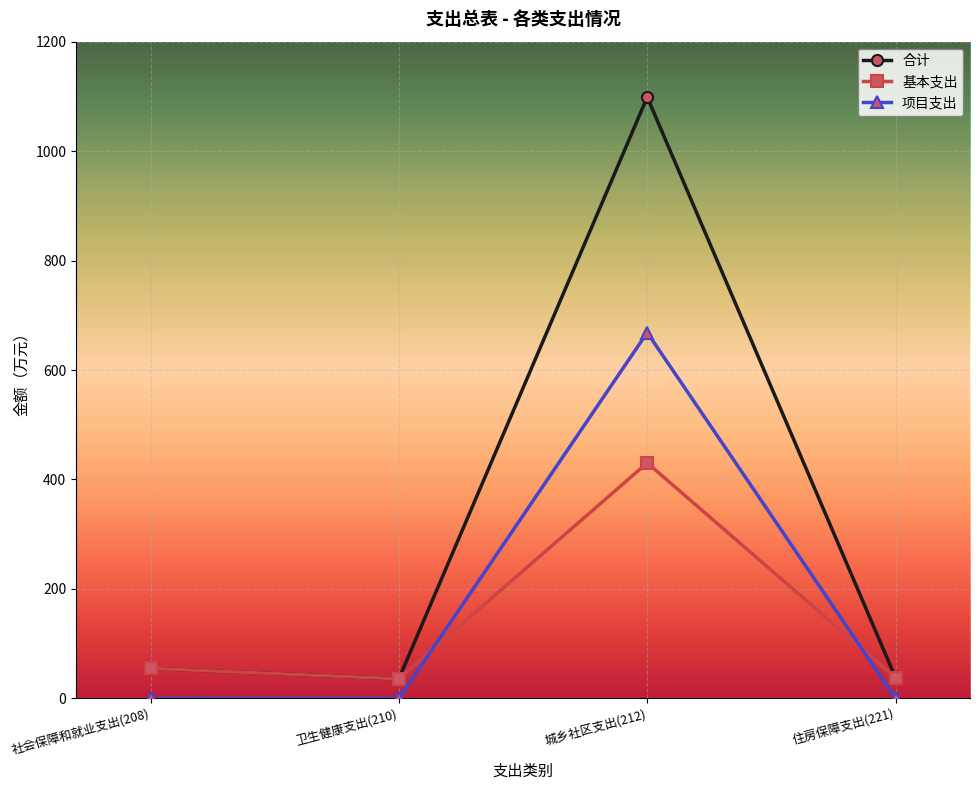

After their last crossing, which series has the higher values: 基本支出 or 项目支出?

基本支出